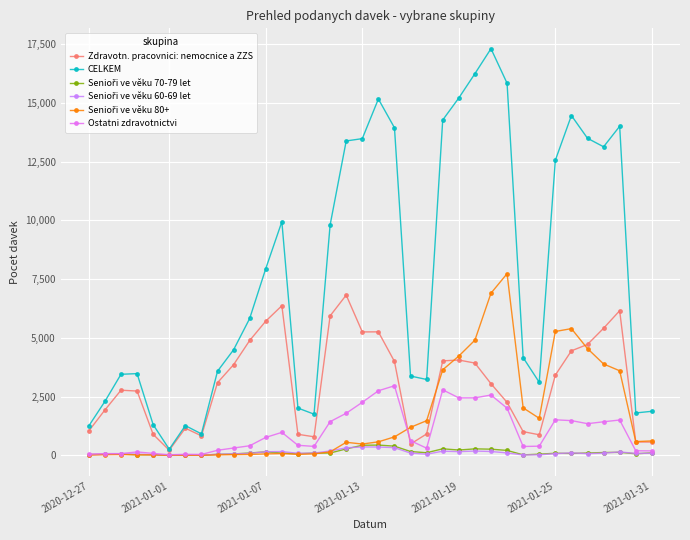

True or false: CELKEM and Senioři ve věku 70-79 let cross at least once.

False